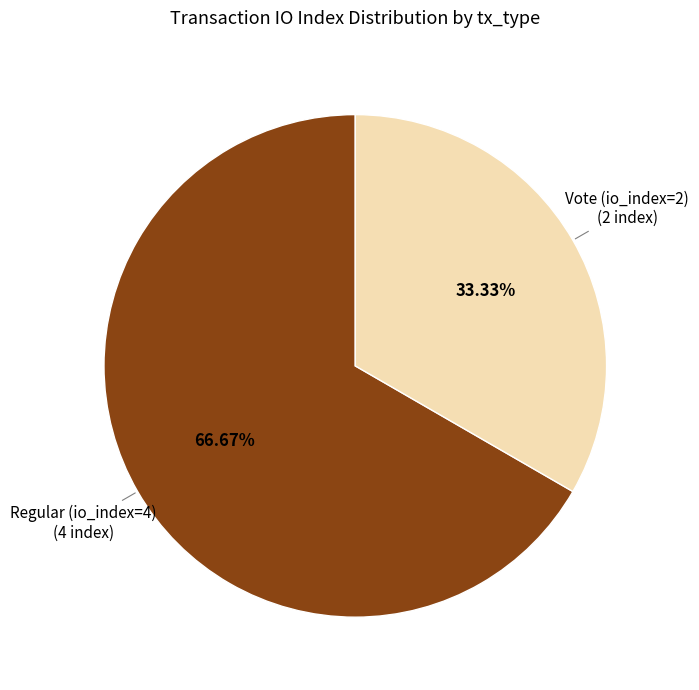

How many slices are in this pie chart?

2